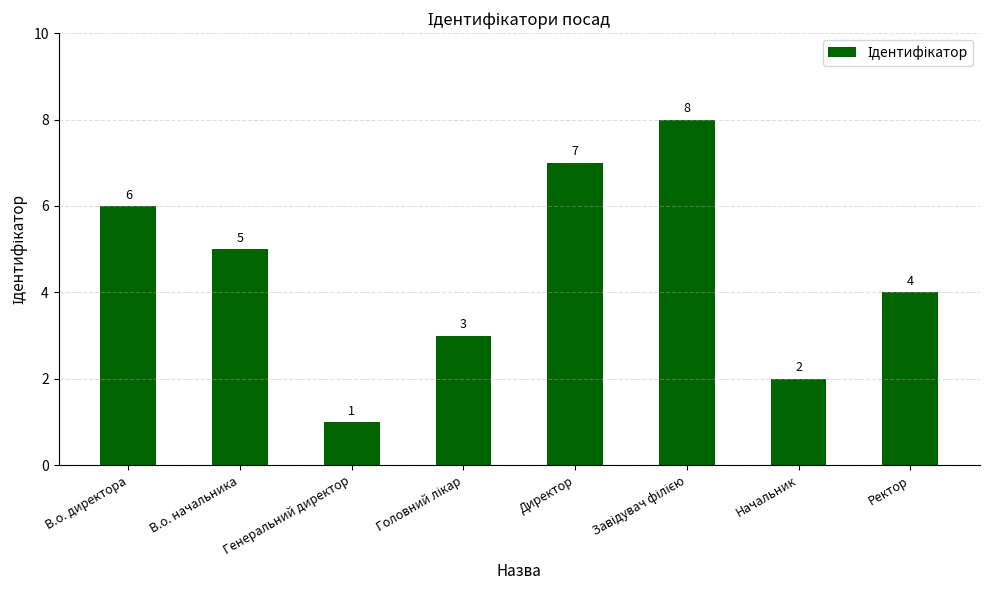

What is the change in value from В.о. директора to Ректор?

-2